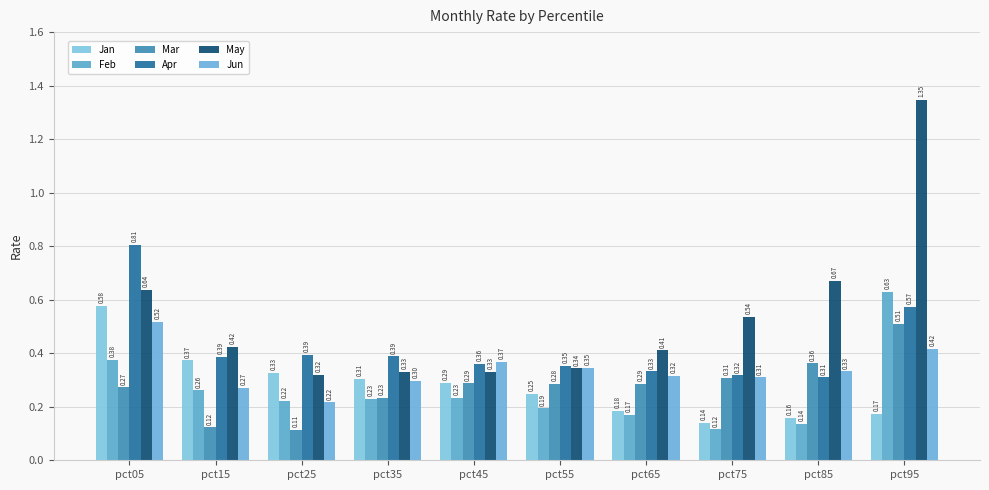

What is the value of the May bar at the 9th from the left?

0.7